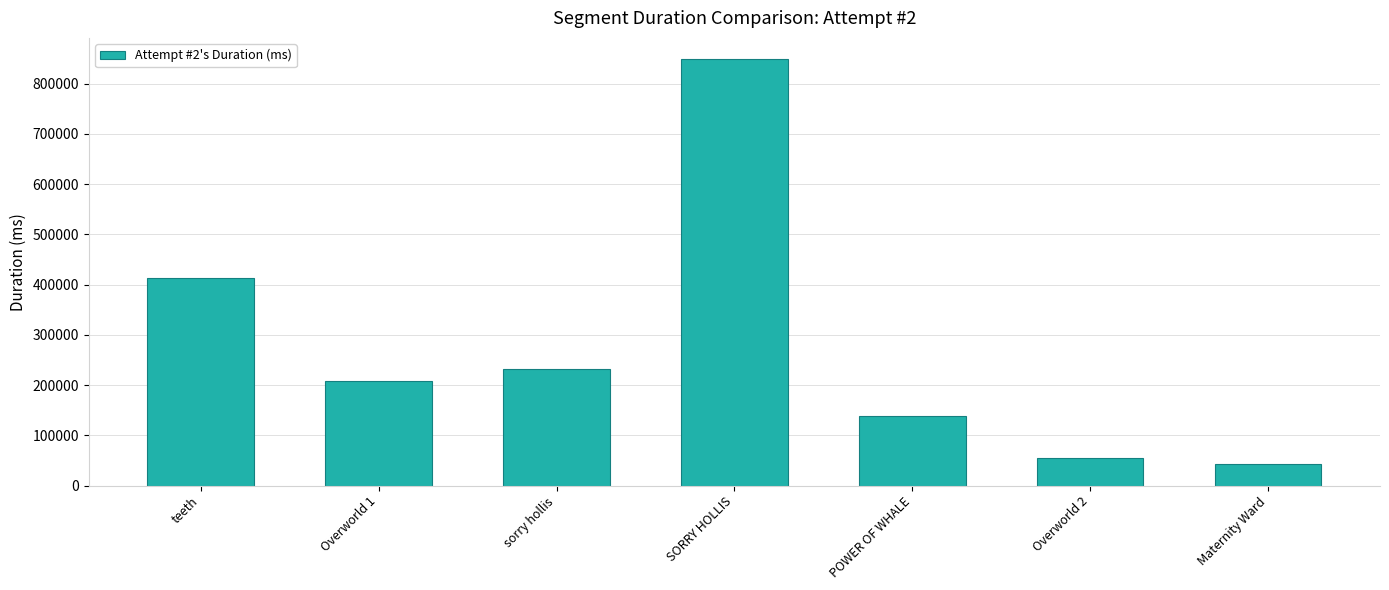

What is the sum of all values?

1938328